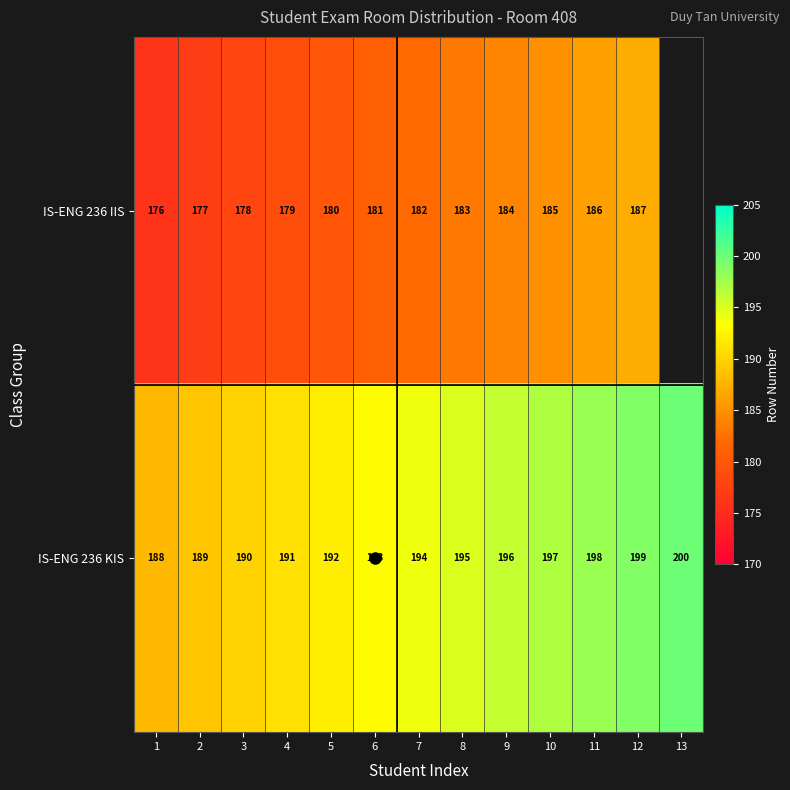

Which series has the largest total across all categories?

IS-ENG 236 KIS